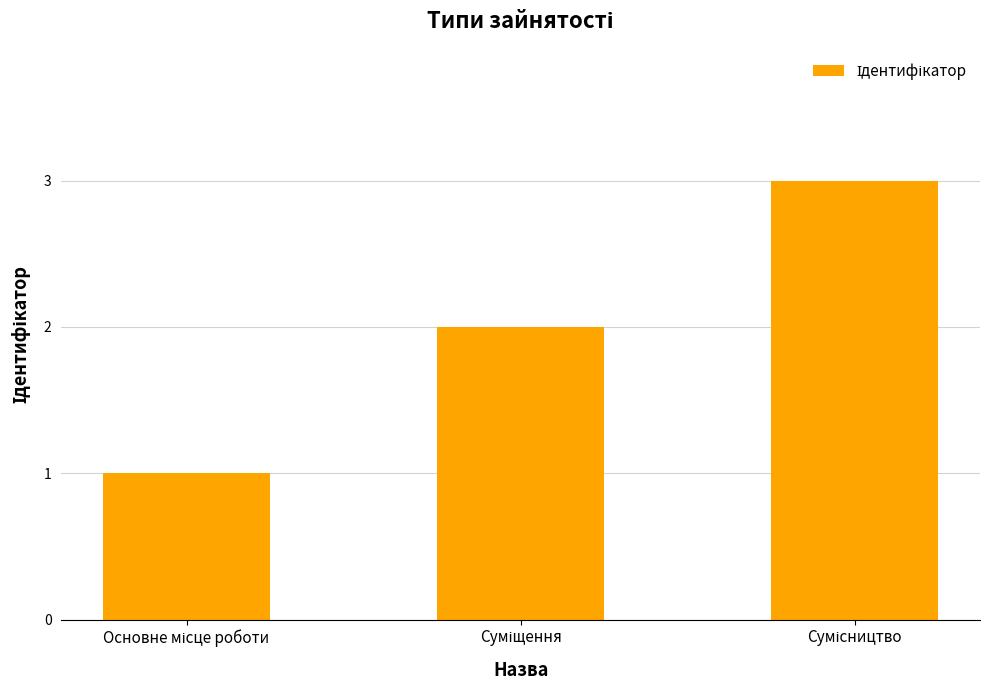

What is the maximum value shown in the chart?

3